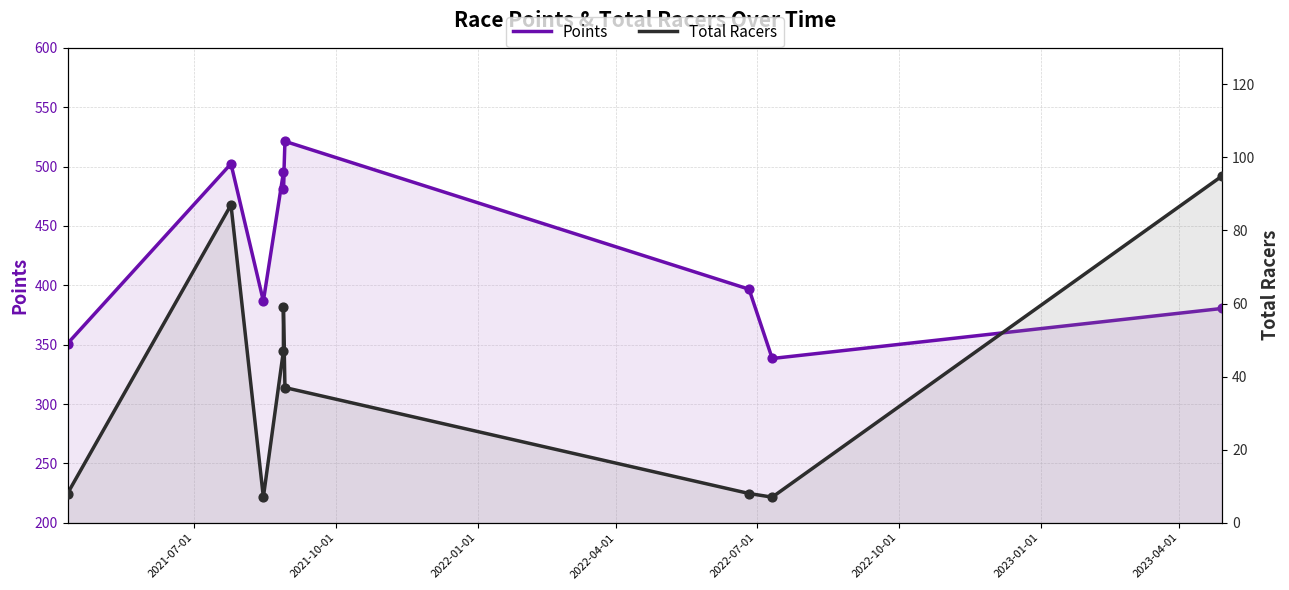

At how many categories does at least one series exceed 403?

4